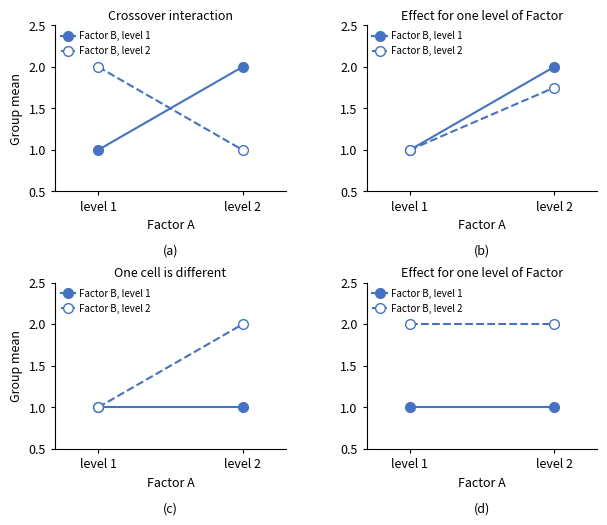

How many data points does each series have?

2